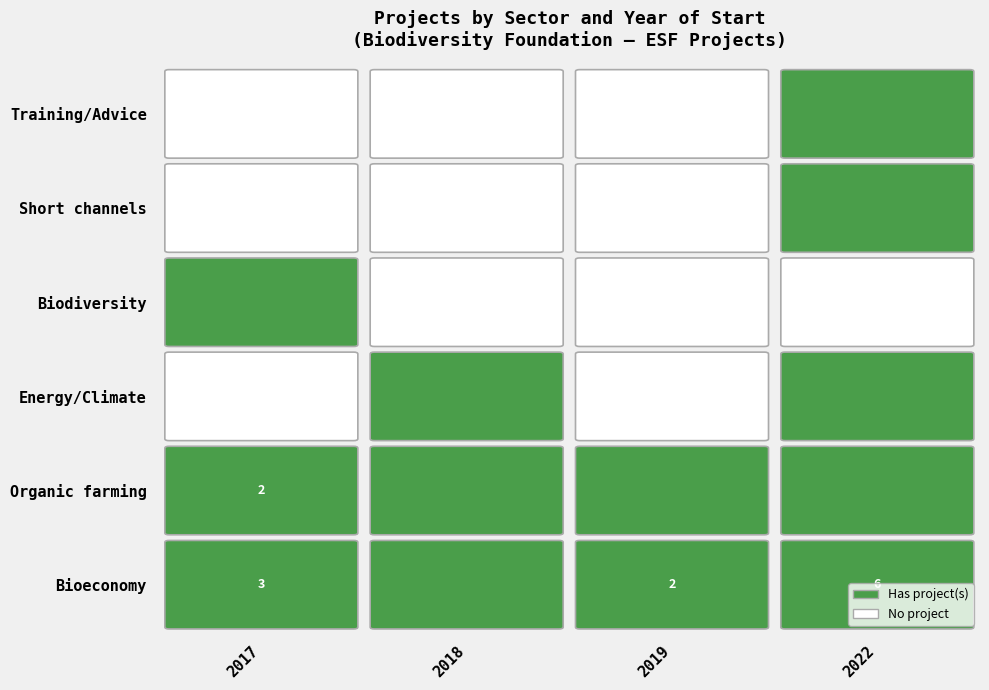

Count the number of values greater than 2019.

1